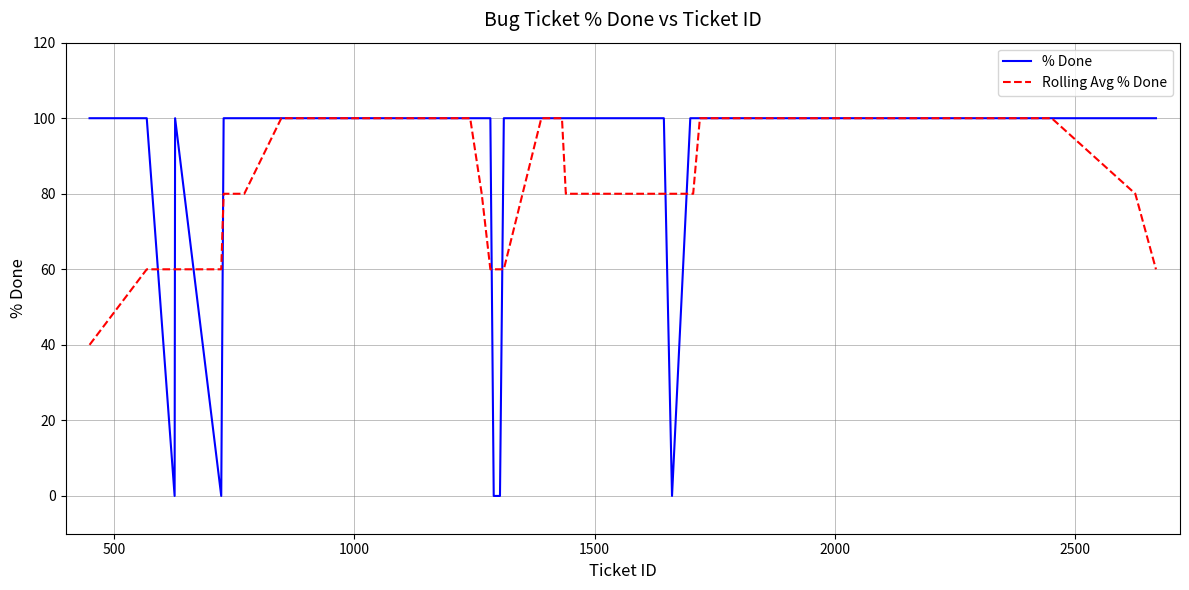

Which series has the widest spread of values?

% Done